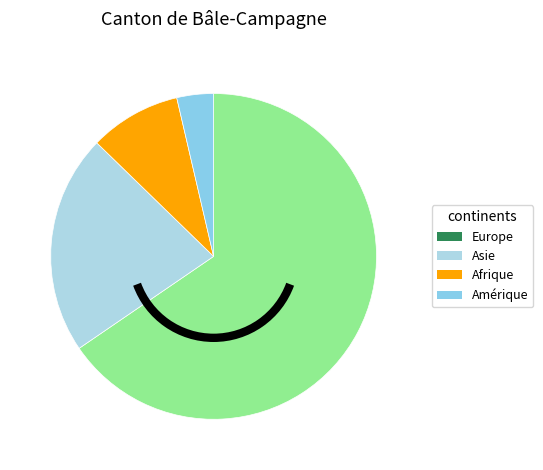

To the nearest percent, what is the combined percentage of Asie and Afrique?

31%